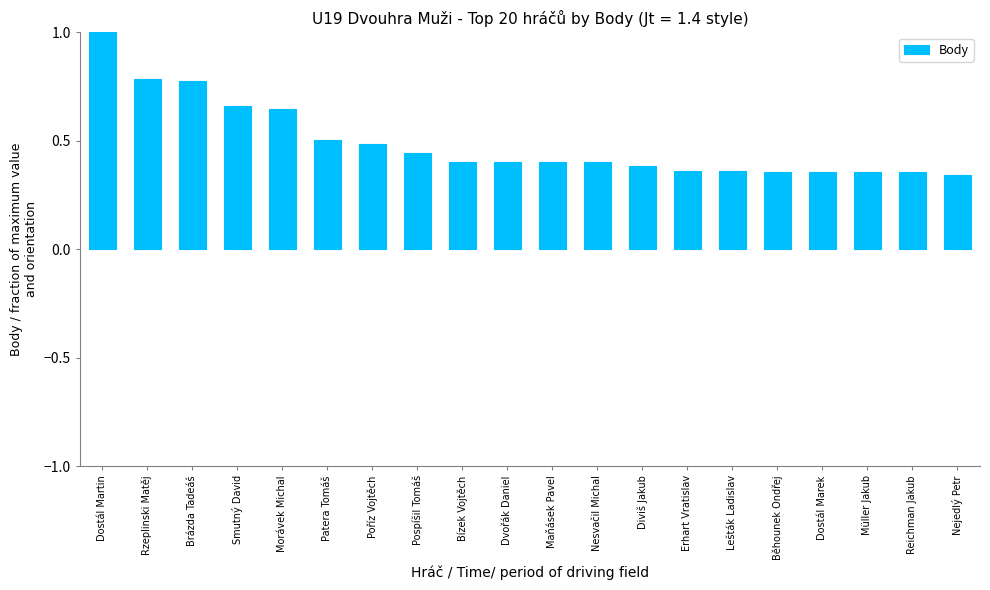

What position from the right is Nesvačil Michal?

9